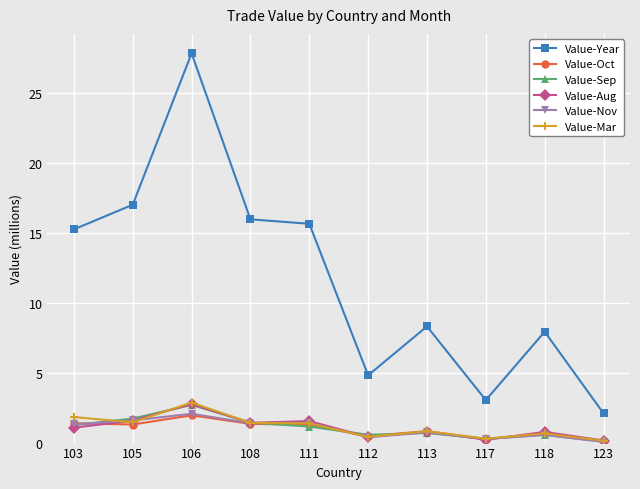

The value of Value-Nov at 105 is 1.6. True or false?

True